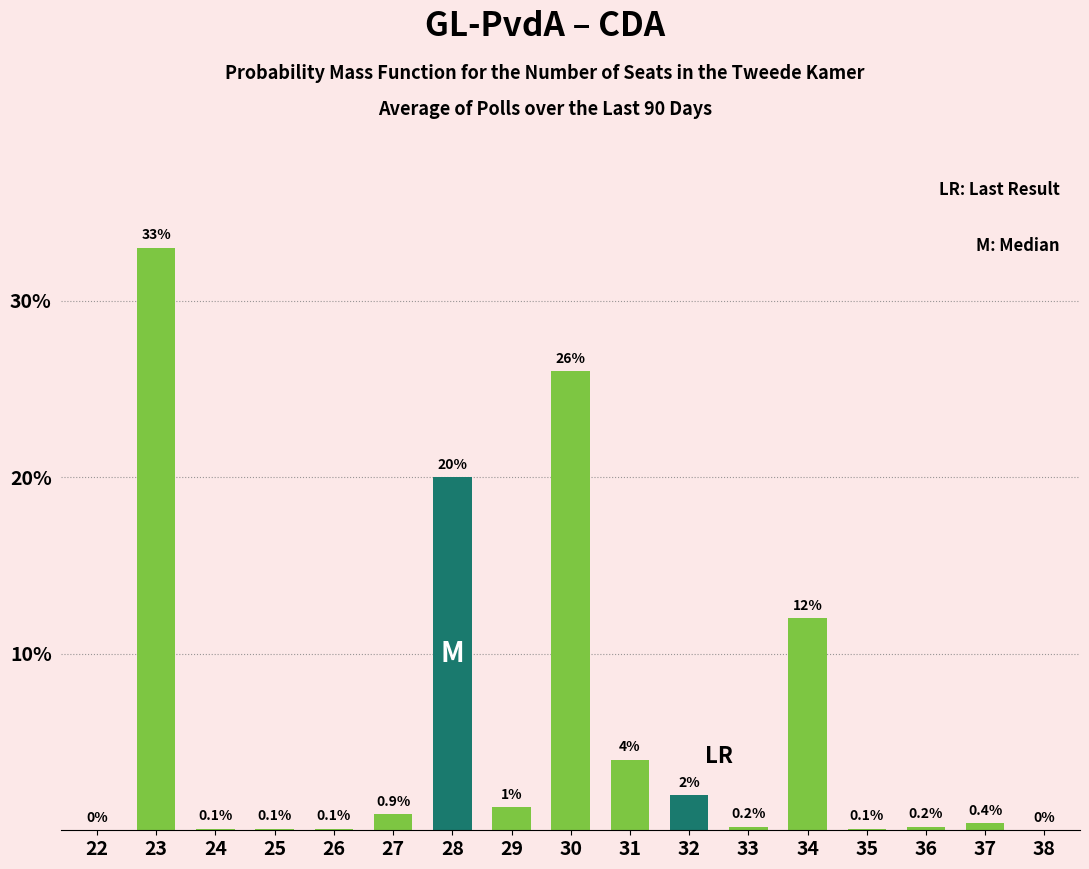

Reading left to right, extract all data points from this chart.

22=0.0	23=33.0	24=0.1	25=0.1	26=0.1	27=0.9	28=20.0	29=1.3	30=26.0	31=4.0	32=2.0	33=0.2	34=12.0	35=0.1	36=0.2	37=0.4	38=0.0